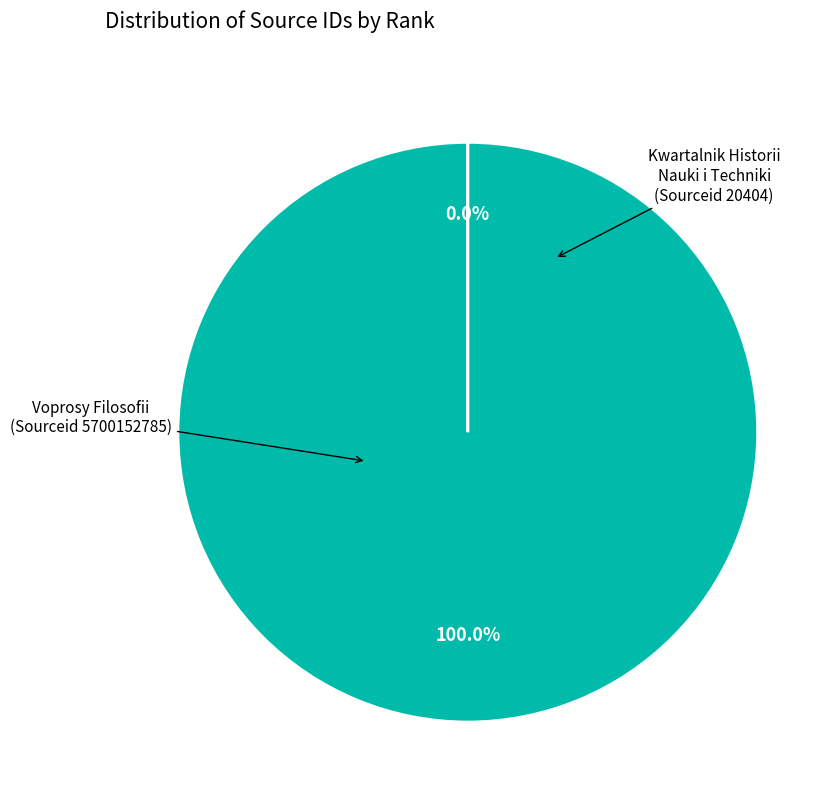

Does any single category account for the majority?

Yes